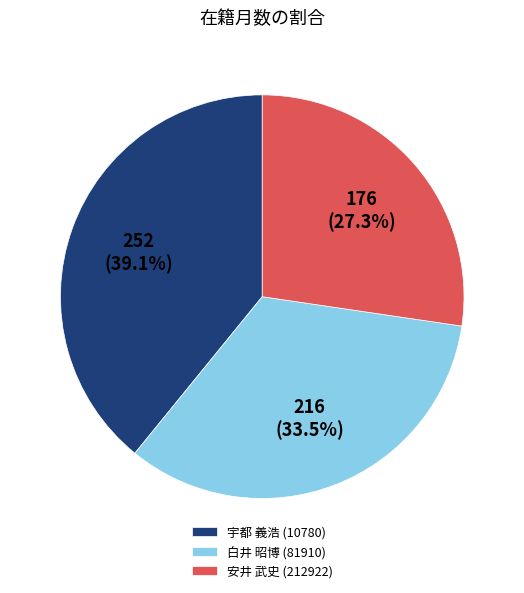

Does 宇都 義浩 (10780) represent more than half of the total?

No